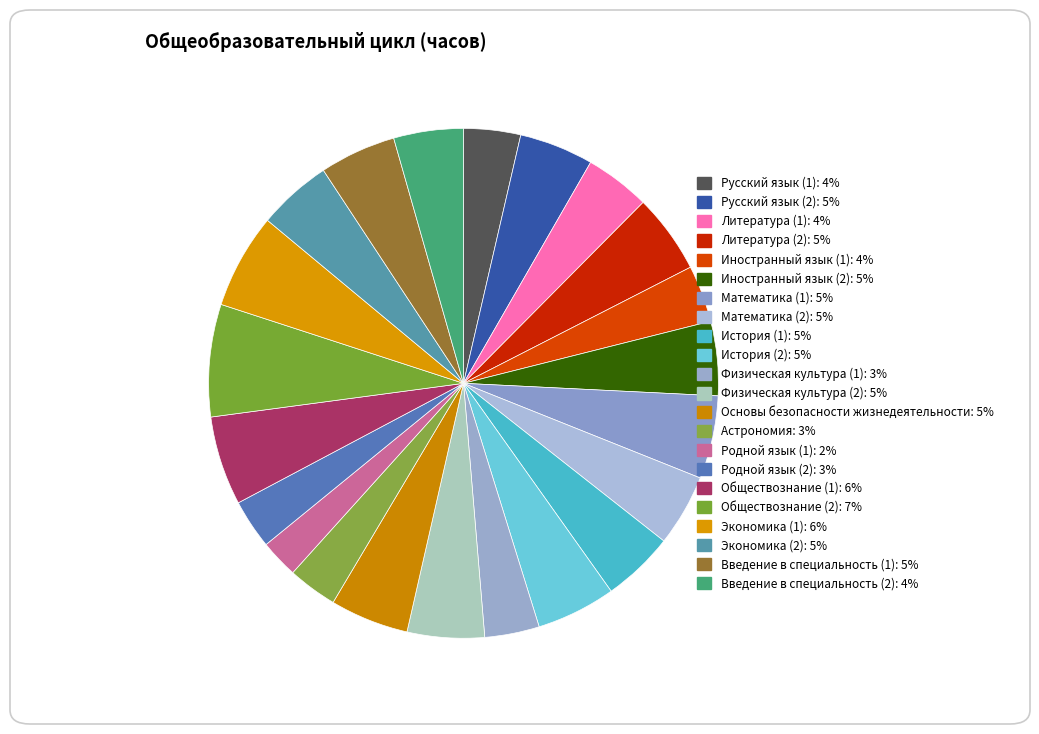

Rank the categories by value from lowest to highest.

Родной язык (1), Астрономия, Родной язык (2), Физическая культура (1), Русский язык (1), Иностранный язык (1), Литература (1), Введение в специальность (2), Математика (2), История (1), Русский язык (2), Иностранный язык (2), Экономика (2), Введение в специальность (1), Физическая культура (2), Основы безопасности жизнедеятельности, Литература (2), История (2), Математика (1), Обществознание (1), Экономика (1), Обществознание (2)